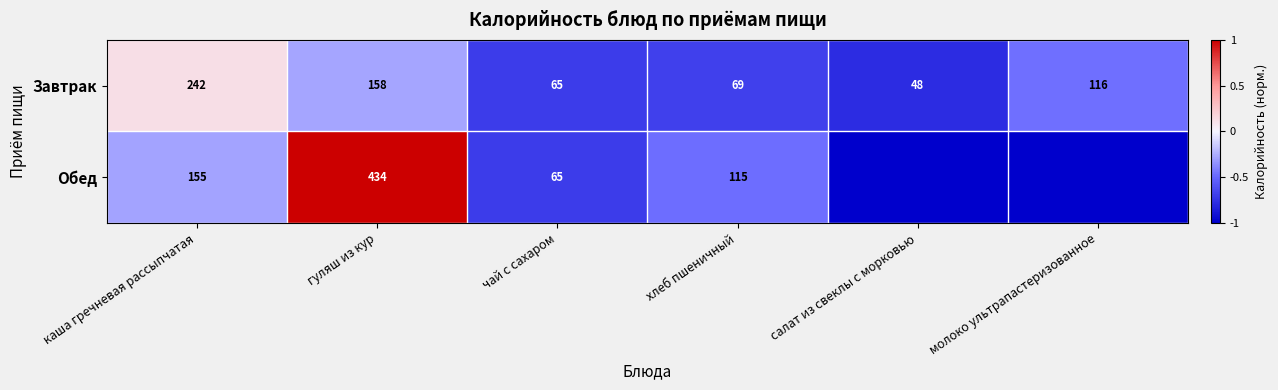

At which label is Завтрак closest to 145?

гуляш из кур